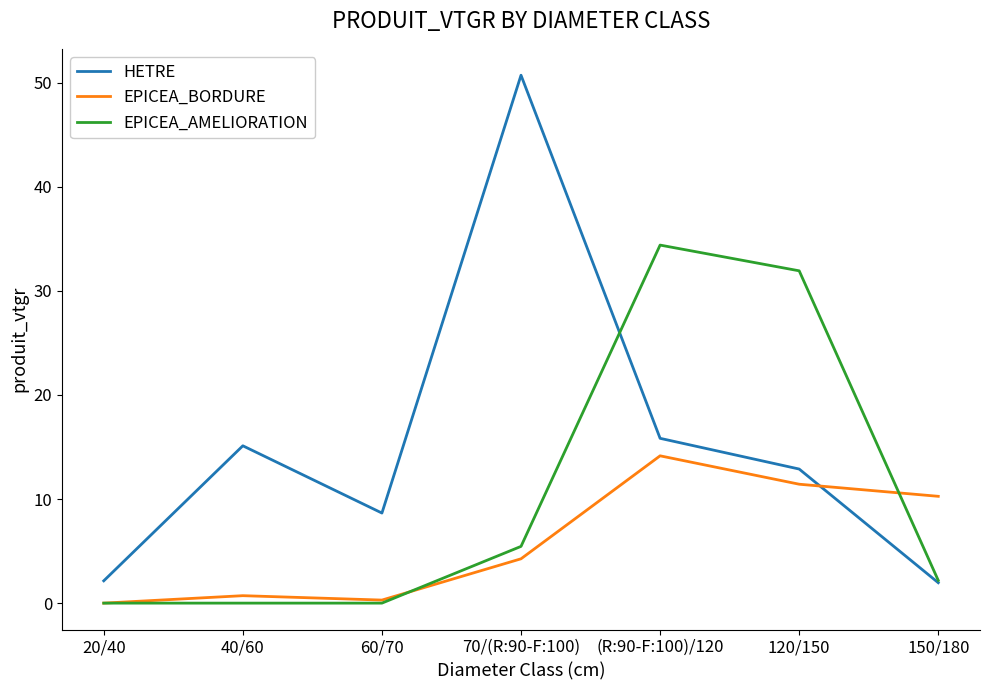

Does the chart display data point markers on the line(s)?

No